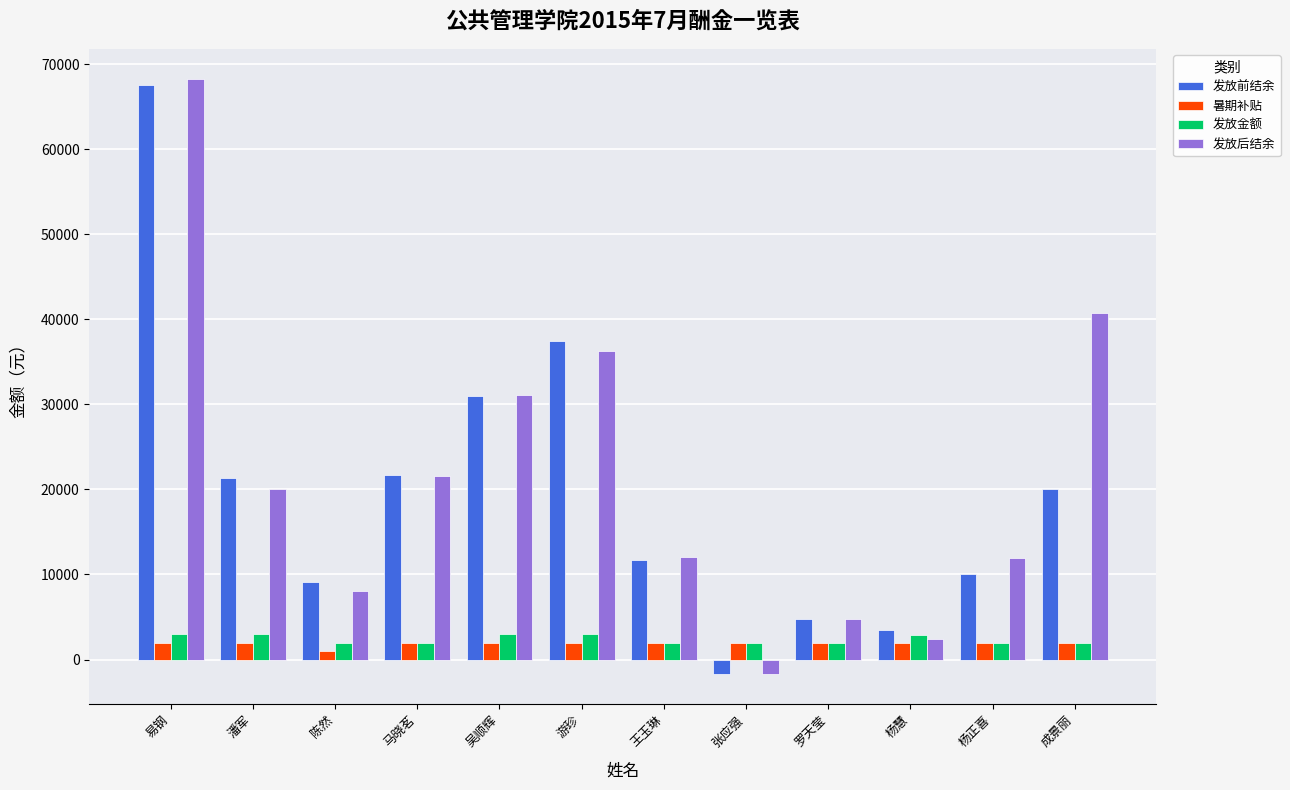

What is the difference between the highest and lowest values at 吴顺辉?

29102.3